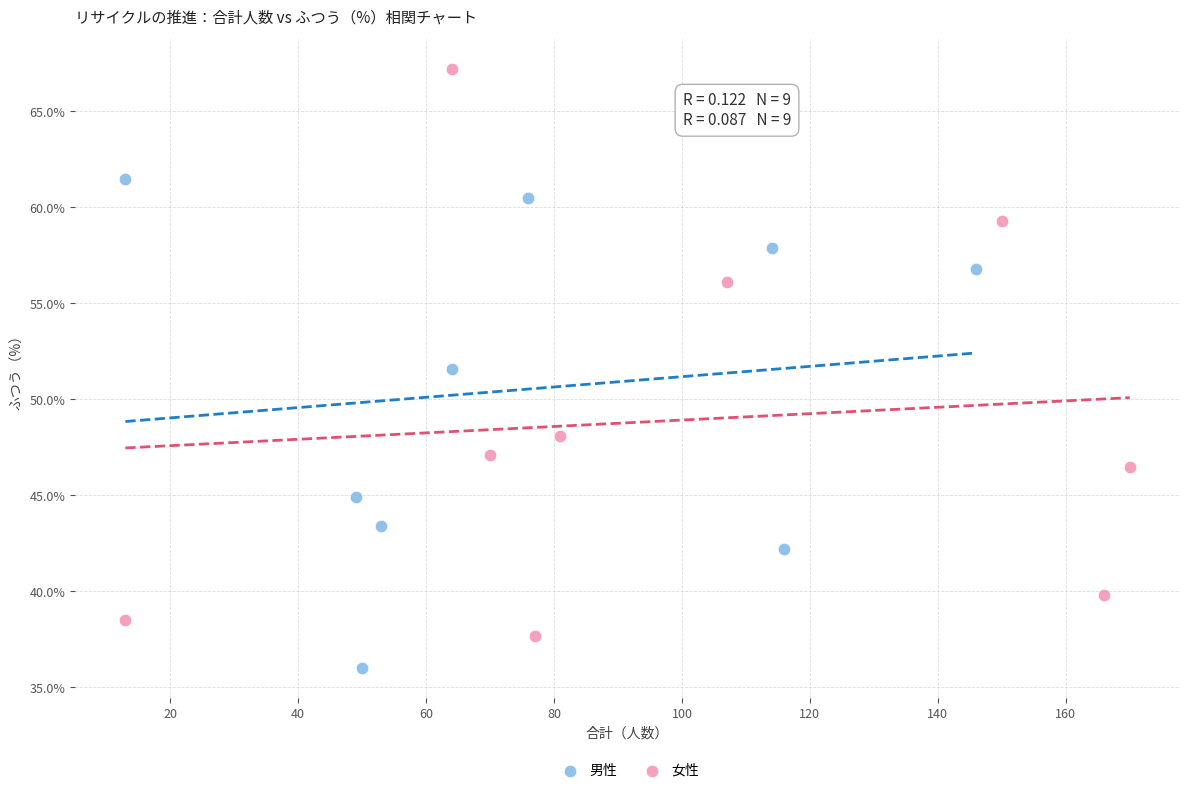

Which series reaches the maximum Y coordinate?

女性